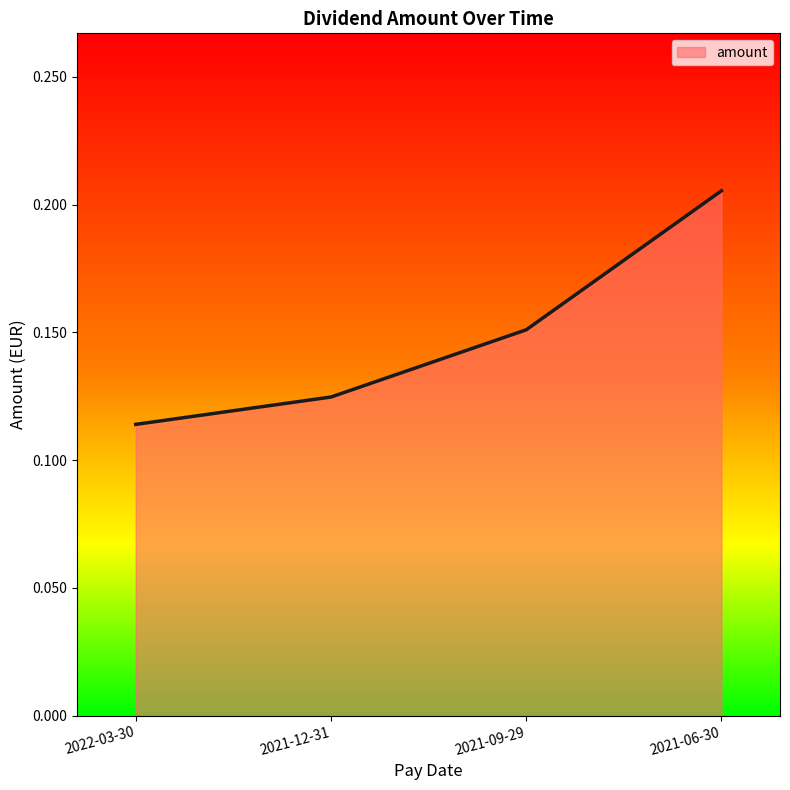

True or false: the data has more than 0 interior local peaks.

False